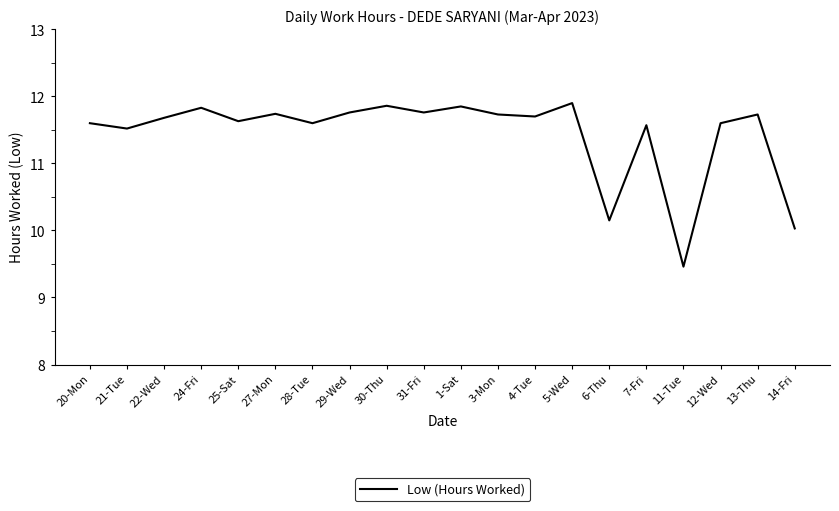

At which label does the data first exceed 11?

20-Mon